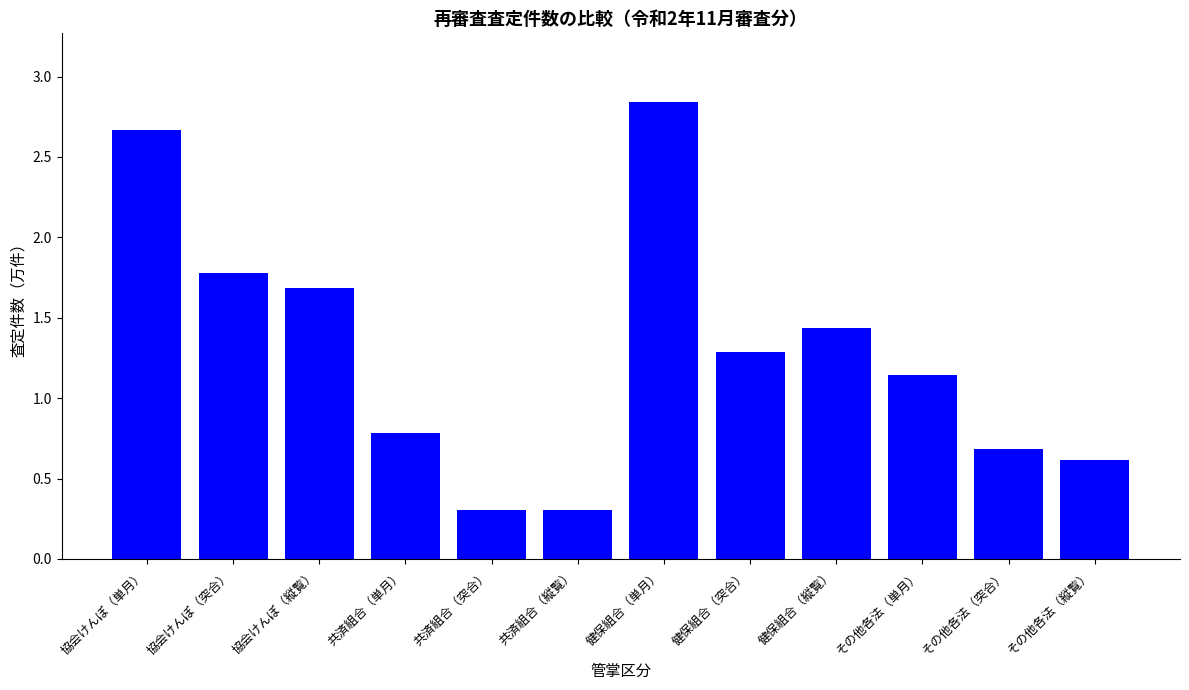

Which category has the highest value across all series?

健保組合（単月）